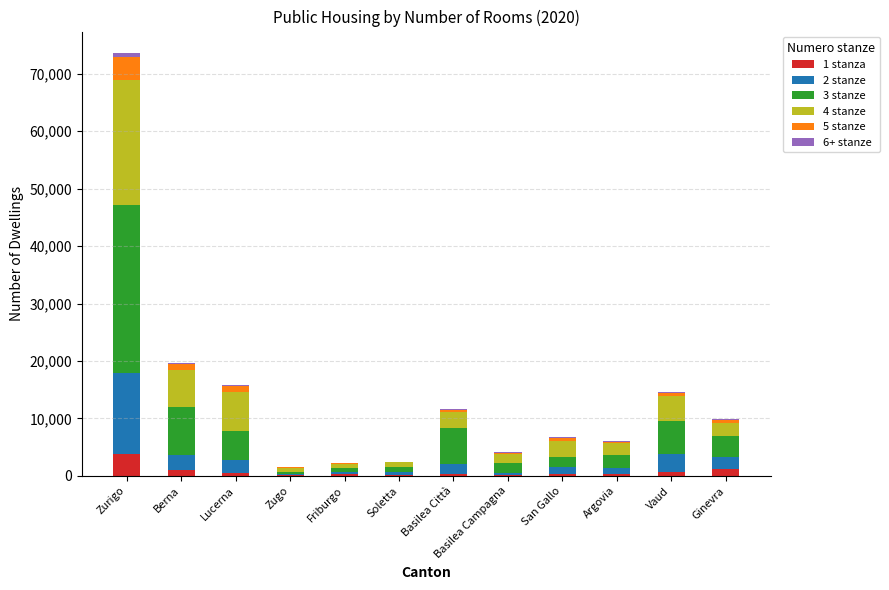

At which label does 1 stanza reach its peak?

Zurigo